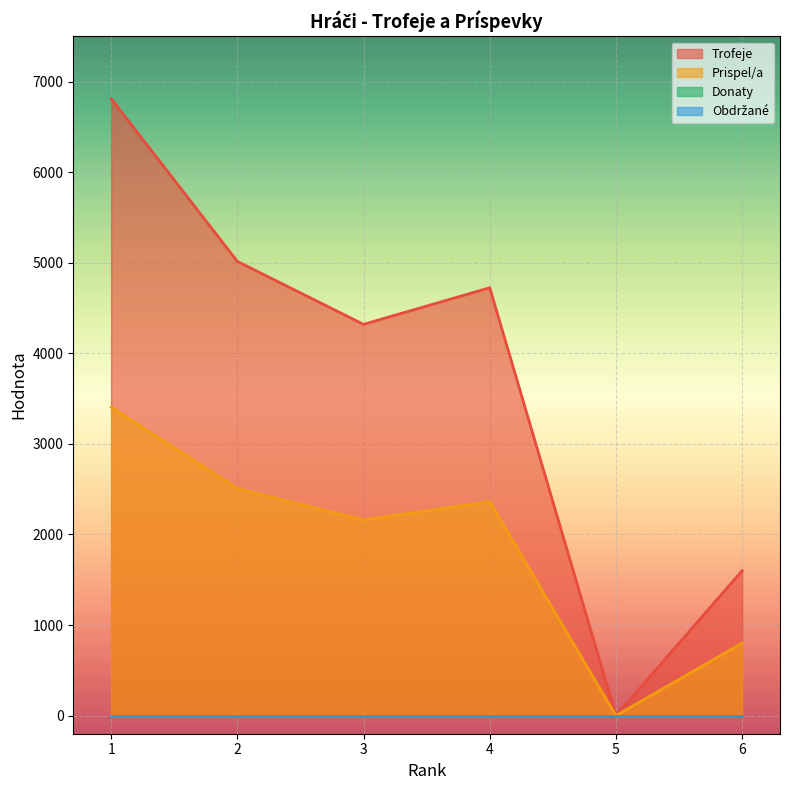

What is the sum of all Trofeje values?

22471